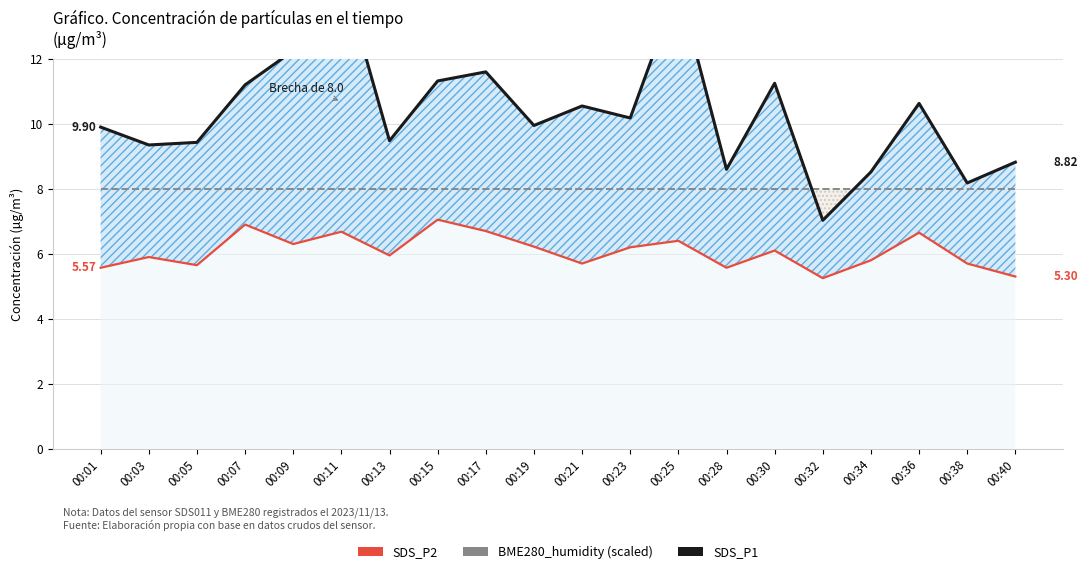

True or false: SDS_P1 and SDS_P2 cross at least once.

False